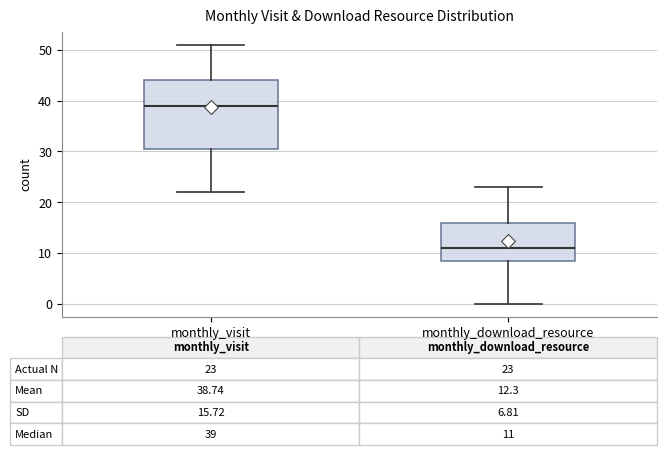

Comparing the boxes themselves (not the whiskers), which one is the tallest?

monthly_visit